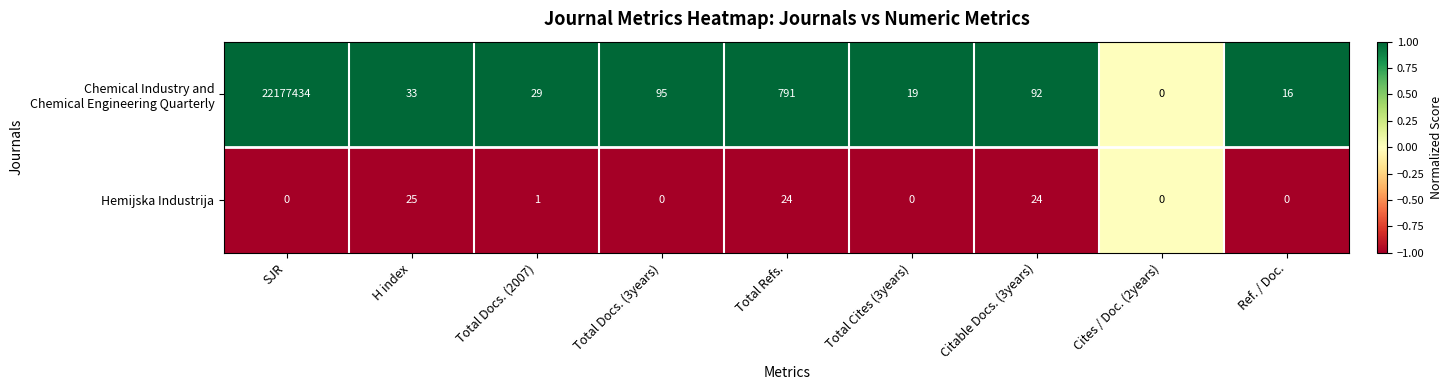

What is the total value across all series at Ref. / Doc.?

16